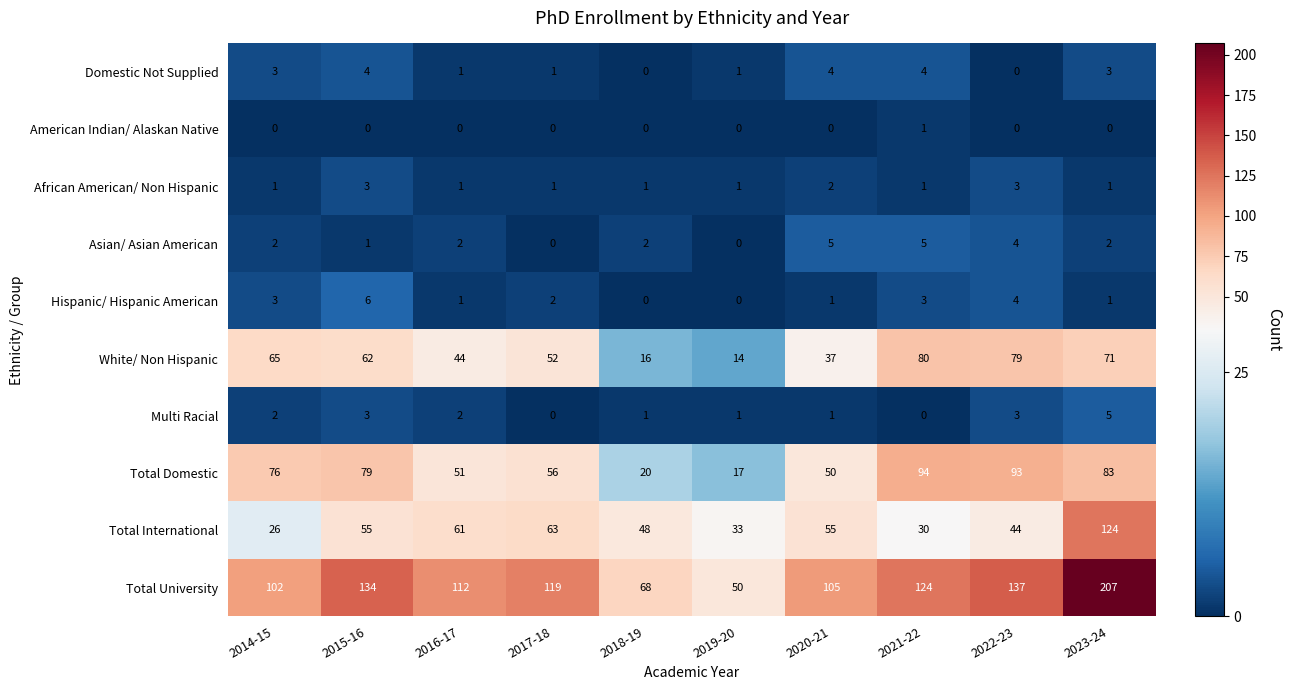

At how many categories does at least one series exceed 79?

8